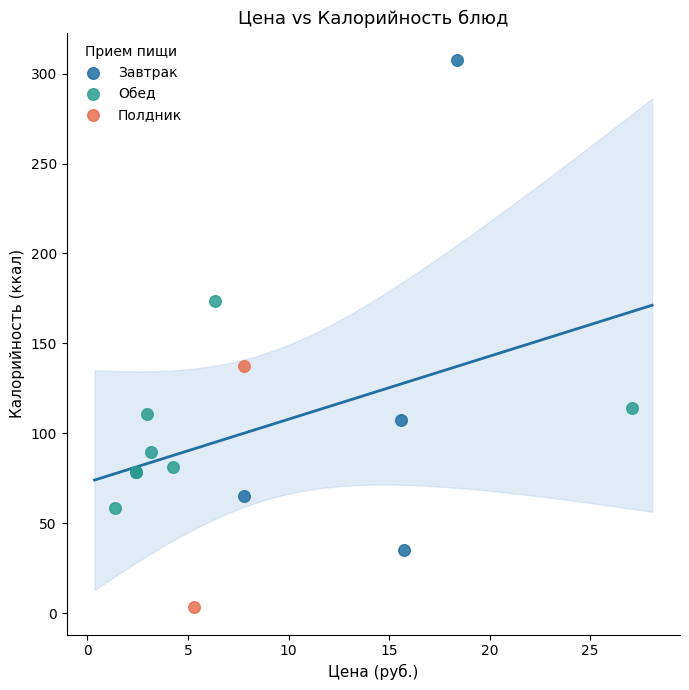

Which series has the widest spread of Y values?

Завтрак